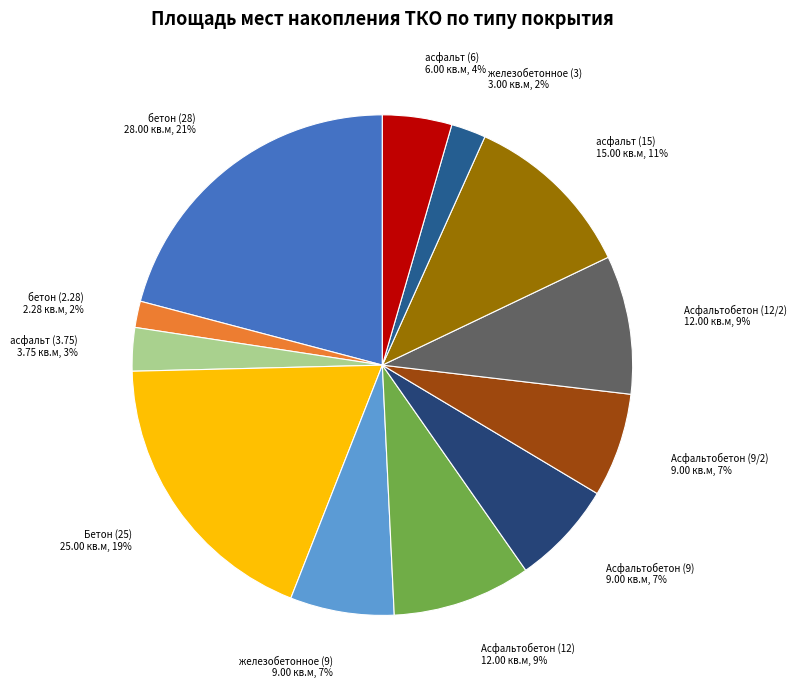

Is the sum of Асфальтобетон (9) and Асфальтобетон (12/2) greater than half?

No